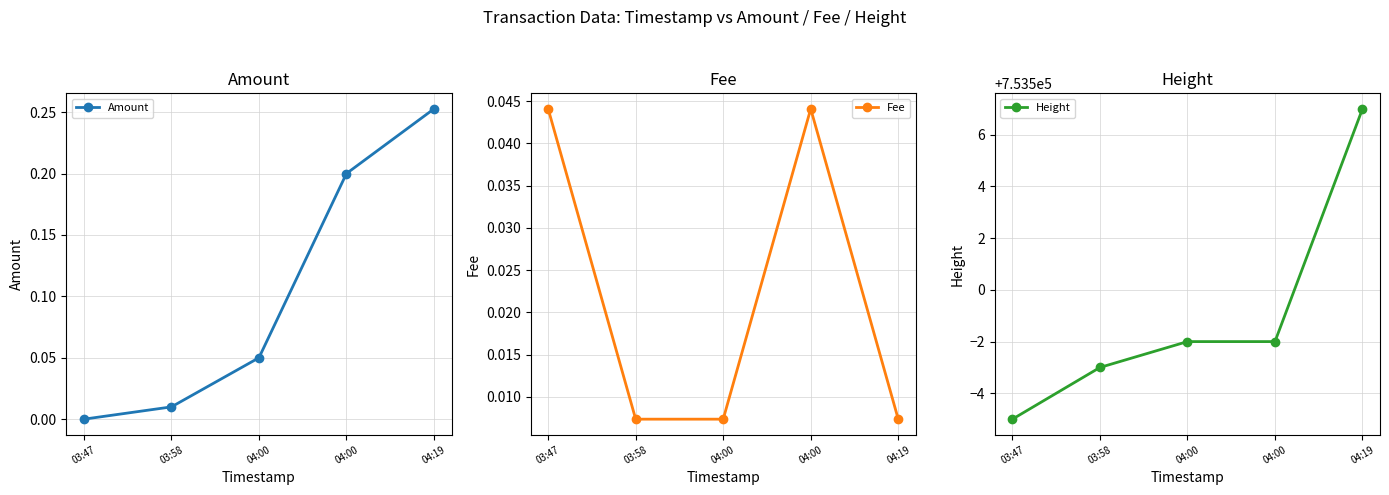

How many times do Fee and Amount cross each other?

1